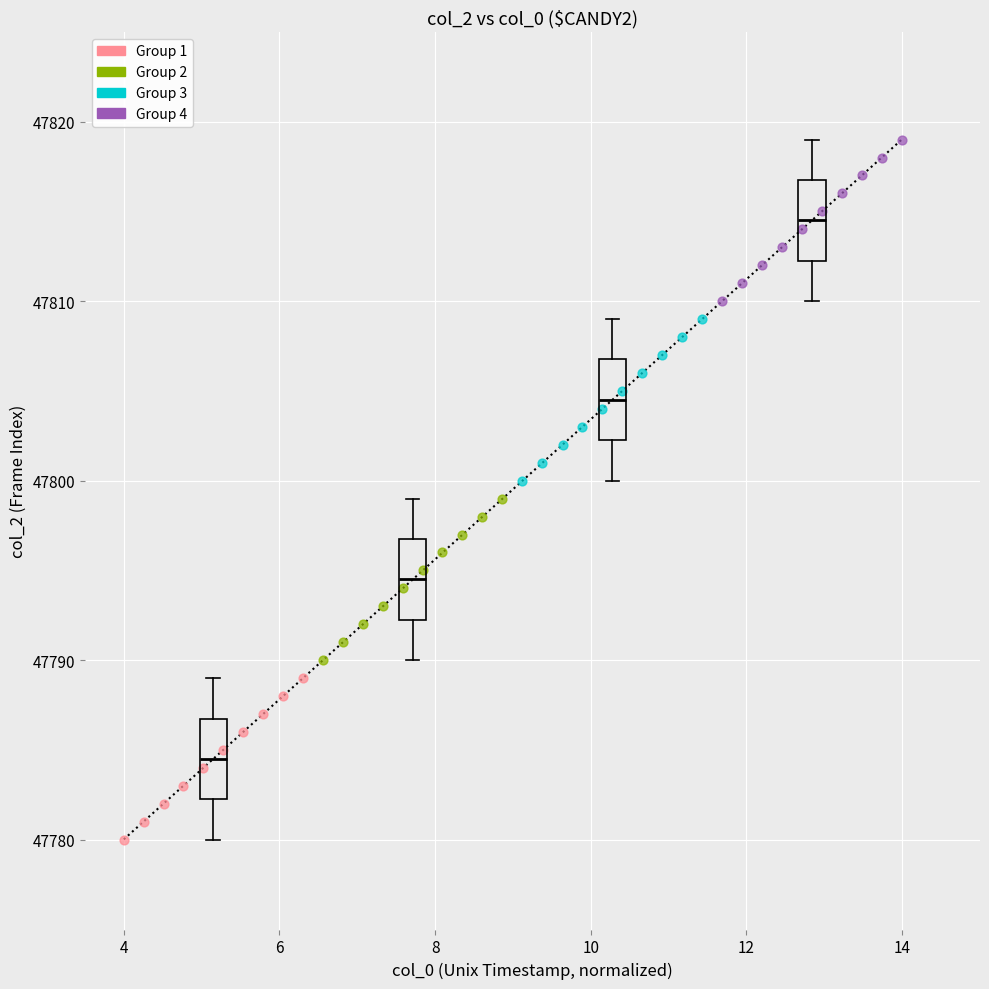

What are all the series names shown in the legend?

Group 1, Group 2, Group 3, Group 4